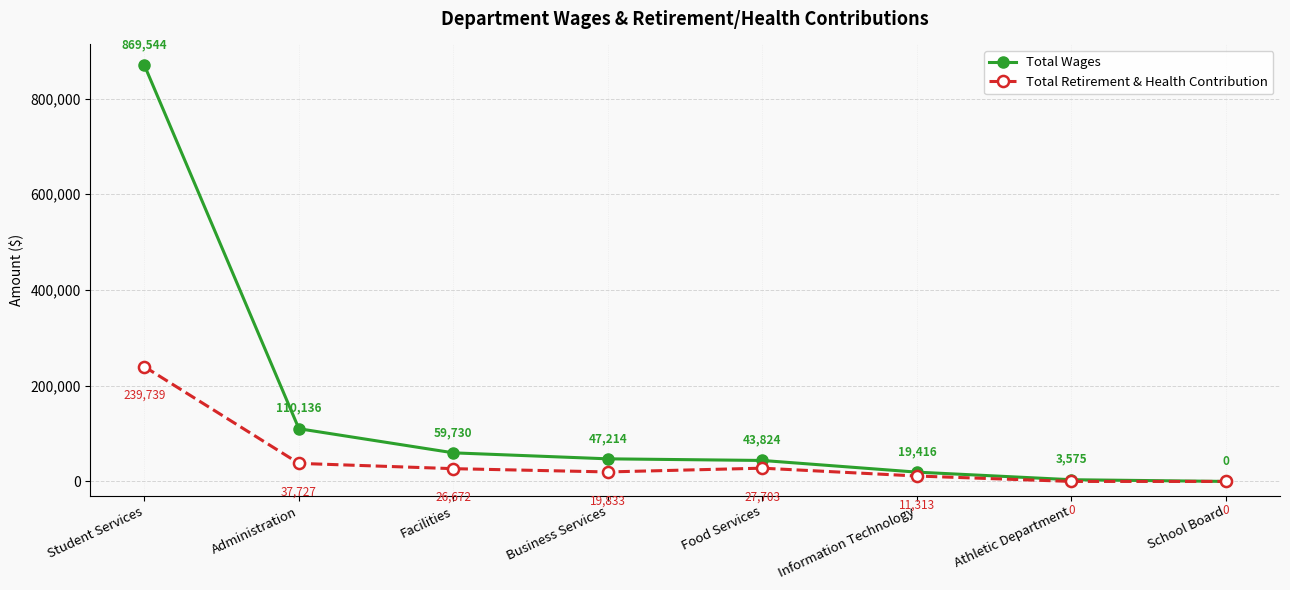

Is the value of Total Wages at Facilities greater than the value of Total Retirement & Health Contribution at Student Services?

No